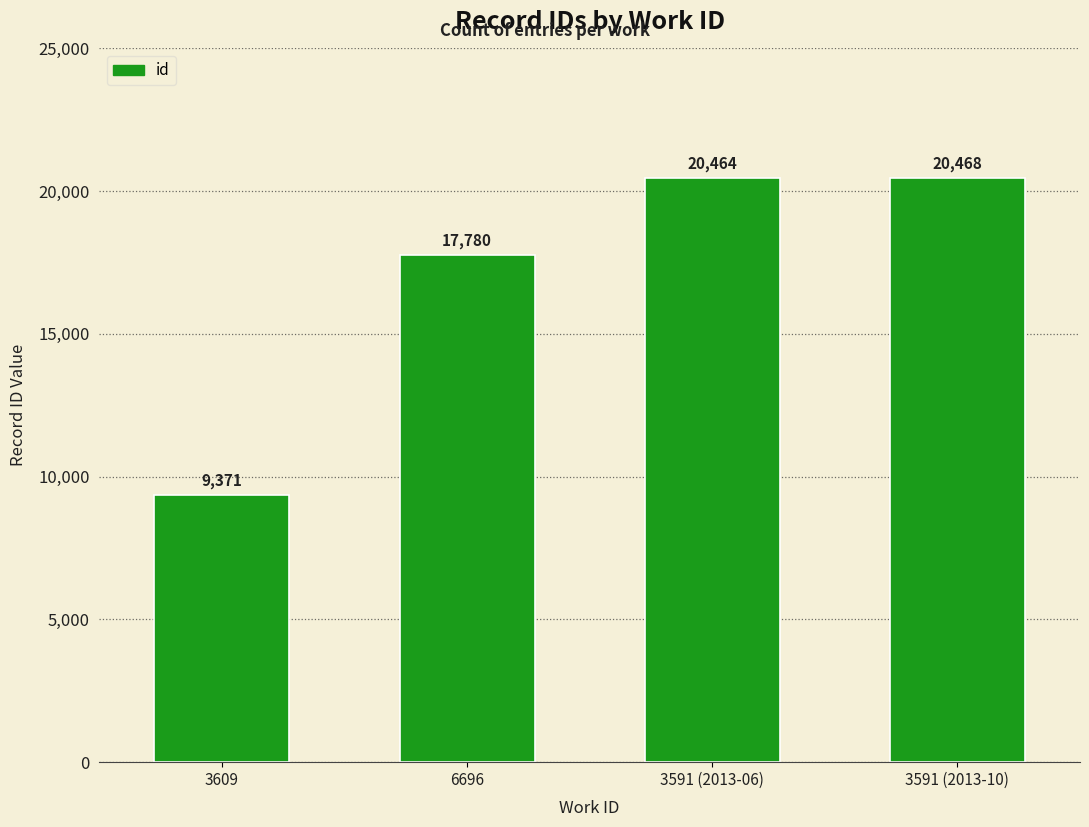

True or false: the data shows 4706 at 6696.

False